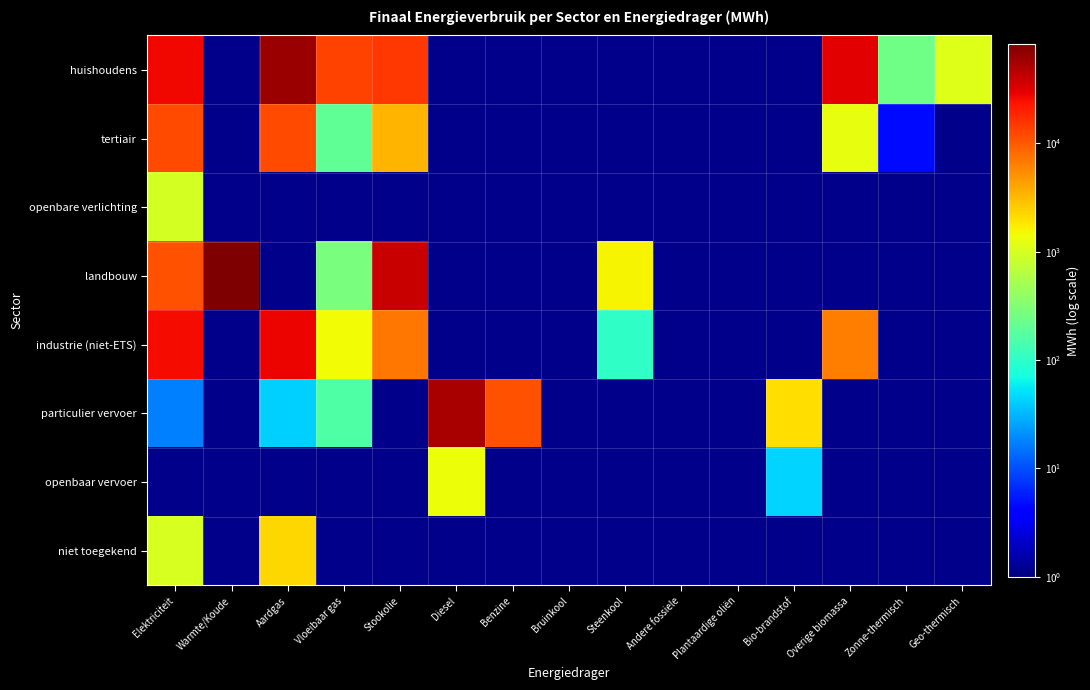

What is the difference between the maximum and minimum values in the particulier vervoer series?

53638.8